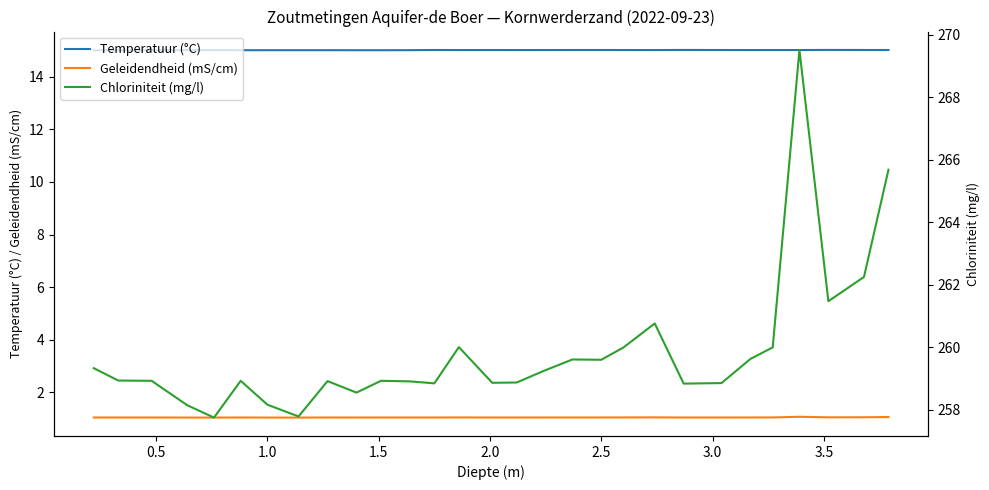

What is the highest value of the Temperatuur (°C) series?

15.0